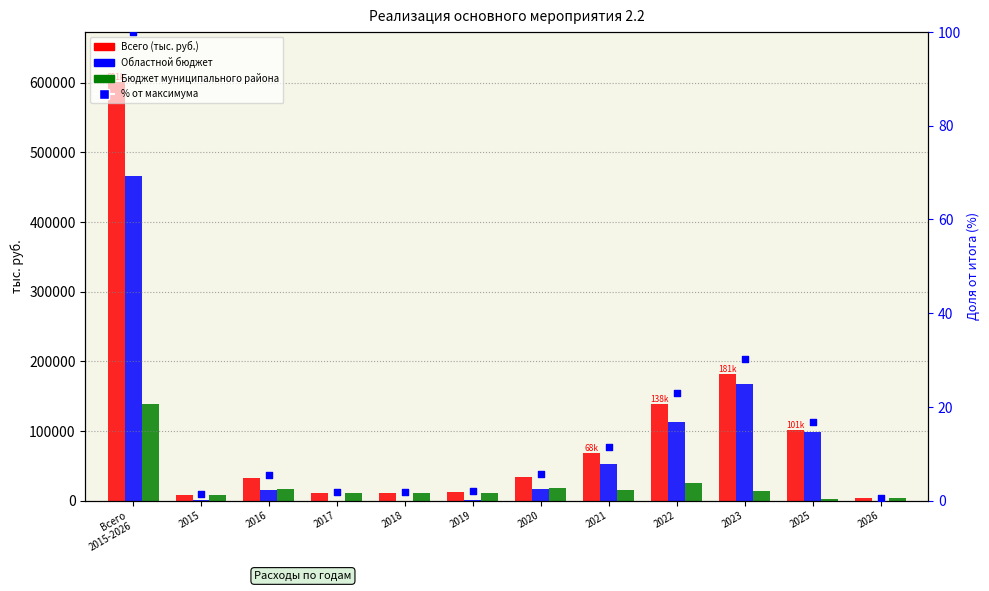

At which category is the sum across all series the highest?

Всего
2015-2026